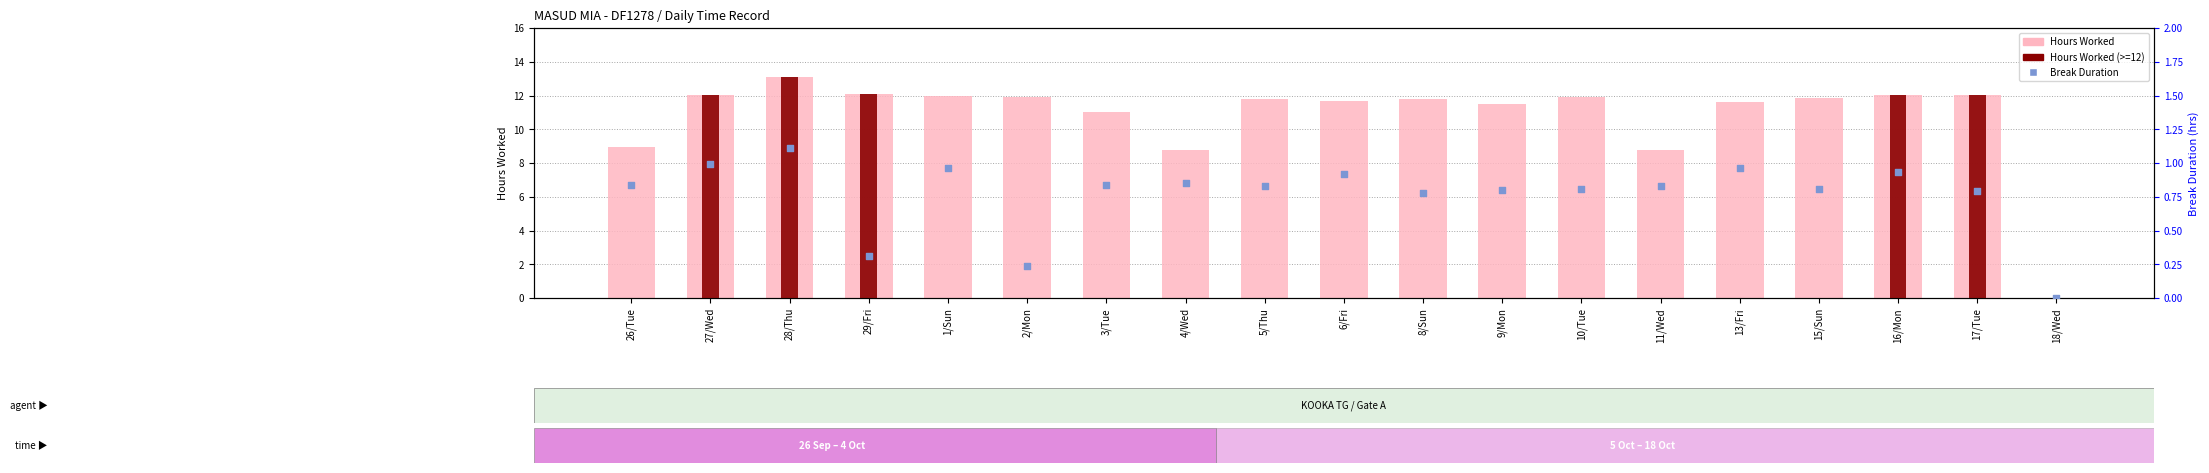

Which series reaches the maximum Y coordinate?

Hours Worked